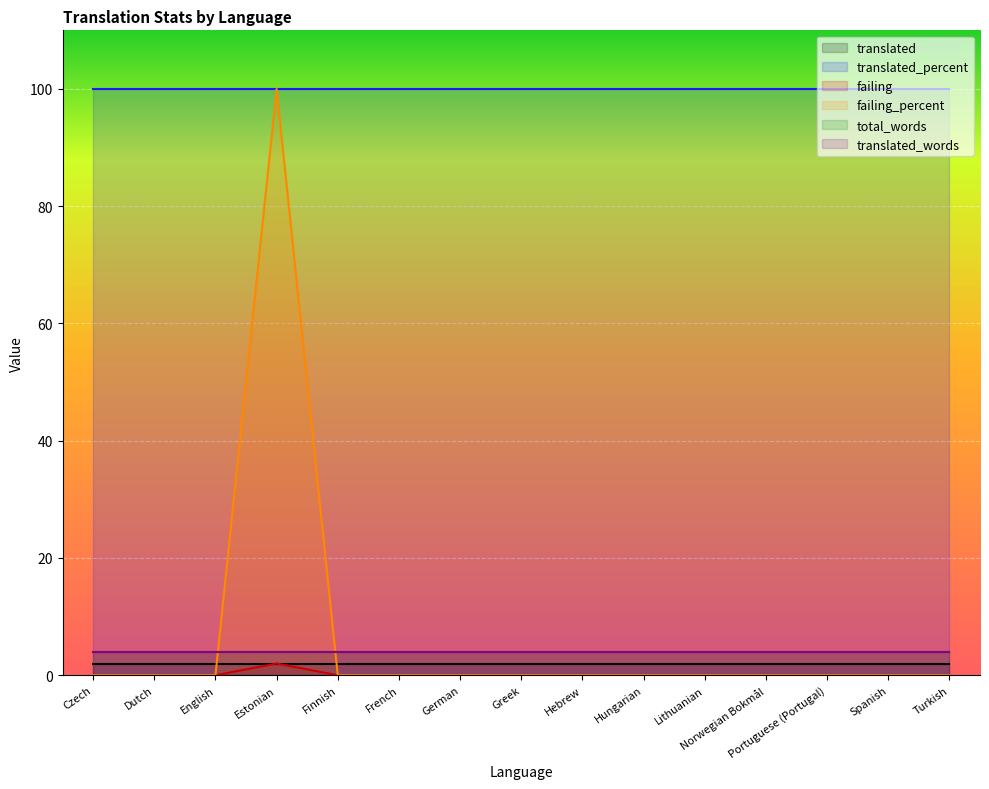

Reading left to right, list all the values displayed in this chart.

translated: Czech=2	Dutch=2	English=2	Estonian=2	Finnish=2	French=2	German=2	Greek=2	Hebrew=2	Hungarian=2	Lithuanian=2	Norwegian Bokmål=2	Portuguese (Portugal)=2	Spanish=2	Turkish=2
translated_percent: Czech=100	Dutch=100	English=100	Estonian=100	Finnish=100	French=100	German=100	Greek=100	Hebrew=100	Hungarian=100	Lithuanian=100	Norwegian Bokmål=100	Portuguese (Portugal)=100	Spanish=100	Turkish=100
failing: Czech=0	Dutch=0	English=0	Estonian=2	Finnish=0	French=0	German=0	Greek=0	Hebrew=0	Hungarian=0	Lithuanian=0	Norwegian Bokmål=0	Portuguese (Portugal)=0	Spanish=0	Turkish=0
failing_percent: Czech=0	Dutch=0	English=0	Estonian=100	Finnish=0	French=0	German=0	Greek=0	Hebrew=0	Hungarian=0	Lithuanian=0	Norwegian Bokmål=0	Portuguese (Portugal)=0	Spanish=0	Turkish=0
total_words: Czech=4	Dutch=4	English=4	Estonian=4	Finnish=4	French=4	German=4	Greek=4	Hebrew=4	Hungarian=4	Lithuanian=4	Norwegian Bokmål=4	Portuguese (Portugal)=4	Spanish=4	Turkish=4
translated_words: Czech=4	Dutch=4	English=4	Estonian=4	Finnish=4	French=4	German=4	Greek=4	Hebrew=4	Hungarian=4	Lithuanian=4	Norwegian Bokmål=4	Portuguese (Portugal)=4	Spanish=4	Turkish=4